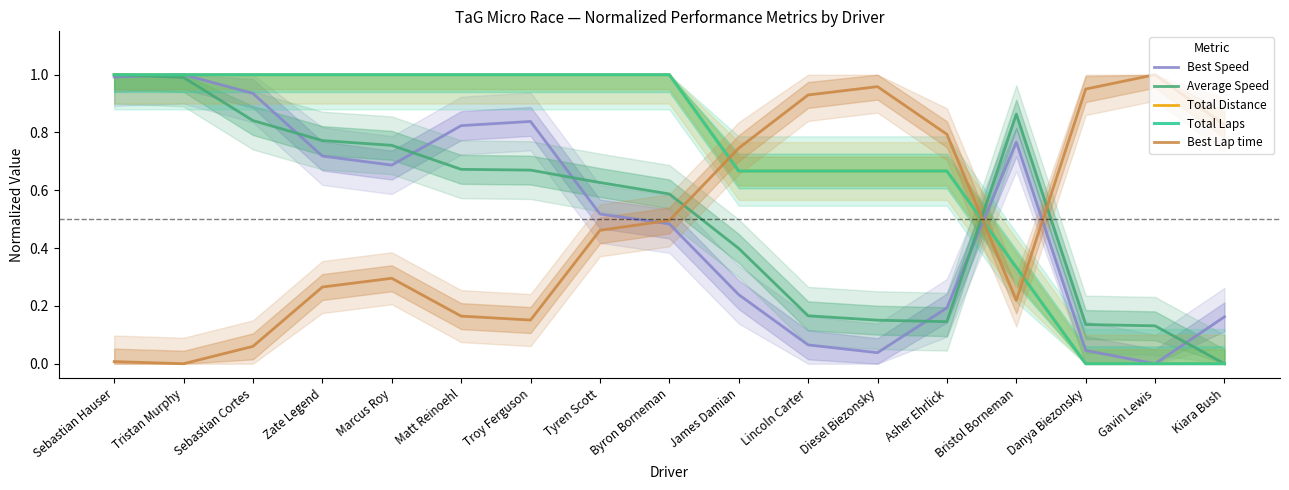

Reading left to right, extract all data points from this chart.

Best Speed: Sebastian Hauser=1.0	Tristan Murphy=1.0	Sebastian Cortes=0.9	Zate Legend=0.7	Marcus Roy=0.7	Matt Reinoehl=0.8	Troy Ferguson=0.8	Tyren Scott=0.5	Byron Borneman=0.5	James Damian=0.2	Lincoln Carter=0.1	Diesel Biezonsky=0.0	Asher Ehrlick=0.2	Bristol Borneman=0.8	Danya Biezonsky=0.0	Gavin Lewis=0.0	Kiara Bush=0.2
Average Speed: Sebastian Hauser=1.0	Tristan Murphy=1.0	Sebastian Cortes=0.8	Zate Legend=0.8	Marcus Roy=0.8	Matt Reinoehl=0.7	Troy Ferguson=0.7	Tyren Scott=0.6	Byron Borneman=0.6	James Damian=0.4	Lincoln Carter=0.2	Diesel Biezonsky=0.2	Asher Ehrlick=0.1	Bristol Borneman=0.9	Danya Biezonsky=0.1	Gavin Lewis=0.1	Kiara Bush=0.0
Total Distance: Sebastian Hauser=1.0	Tristan Murphy=1.0	Sebastian Cortes=1.0	Zate Legend=1.0	Marcus Roy=1.0	Matt Reinoehl=1.0	Troy Ferguson=1.0	Tyren Scott=1.0	Byron Borneman=1.0	James Damian=0.7	Lincoln Carter=0.7	Diesel Biezonsky=0.7	Asher Ehrlick=0.7	Bristol Borneman=0.3	Danya Biezonsky=0.0	Gavin Lewis=0.0	Kiara Bush=0.0
Total Laps: Sebastian Hauser=1.0	Tristan Murphy=1.0	Sebastian Cortes=1.0	Zate Legend=1.0	Marcus Roy=1.0	Matt Reinoehl=1.0	Troy Ferguson=1.0	Tyren Scott=1.0	Byron Borneman=1.0	James Damian=0.7	Lincoln Carter=0.7	Diesel Biezonsky=0.7	Asher Ehrlick=0.7	Bristol Borneman=0.3	Danya Biezonsky=0.0	Gavin Lewis=0.0	Kiara Bush=0.0
Best Lap time: Sebastian Hauser=0.0	Tristan Murphy=0.0	Sebastian Cortes=0.1	Zate Legend=0.3	Marcus Roy=0.3	Matt Reinoehl=0.2	Troy Ferguson=0.2	Tyren Scott=0.5	Byron Borneman=0.5	James Damian=0.7	Lincoln Carter=0.9	Diesel Biezonsky=1.0	Asher Ehrlick=0.8	Bristol Borneman=0.2	Danya Biezonsky=1.0	Gavin Lewis=1.0	Kiara Bush=0.8